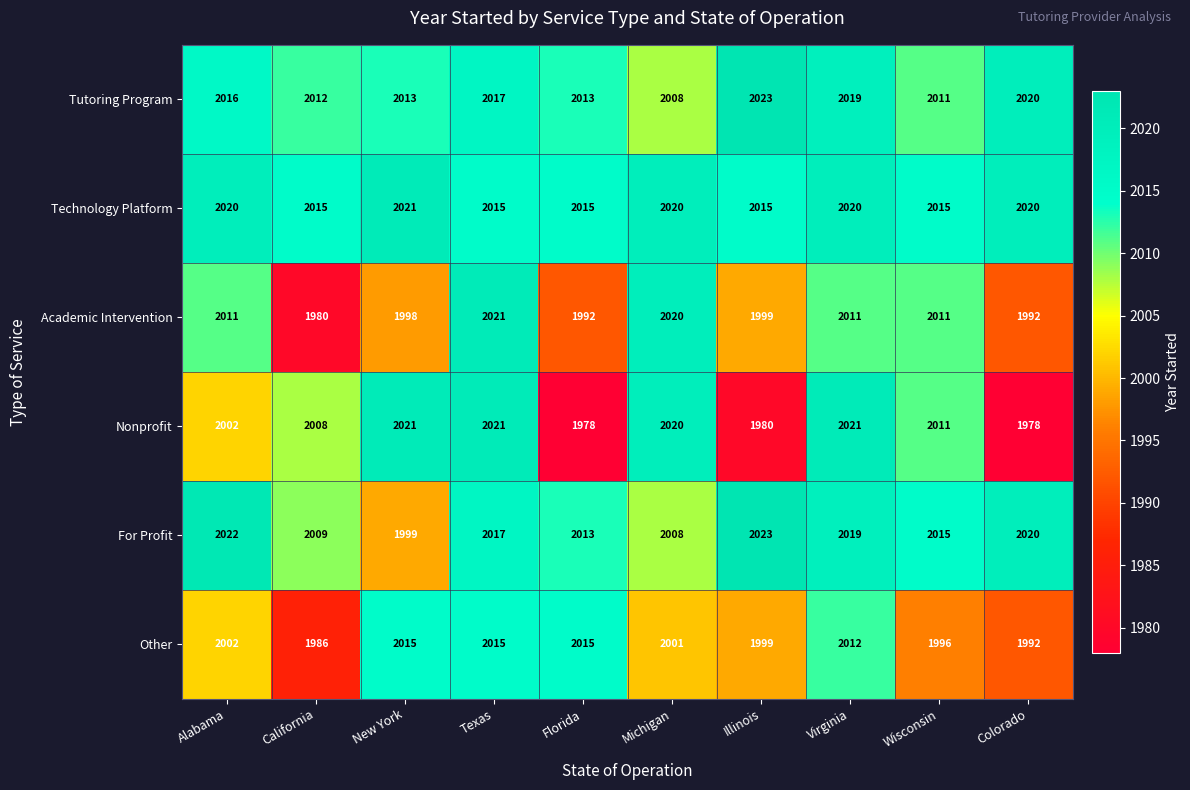

Which series has the widest spread of values?

Nonprofit